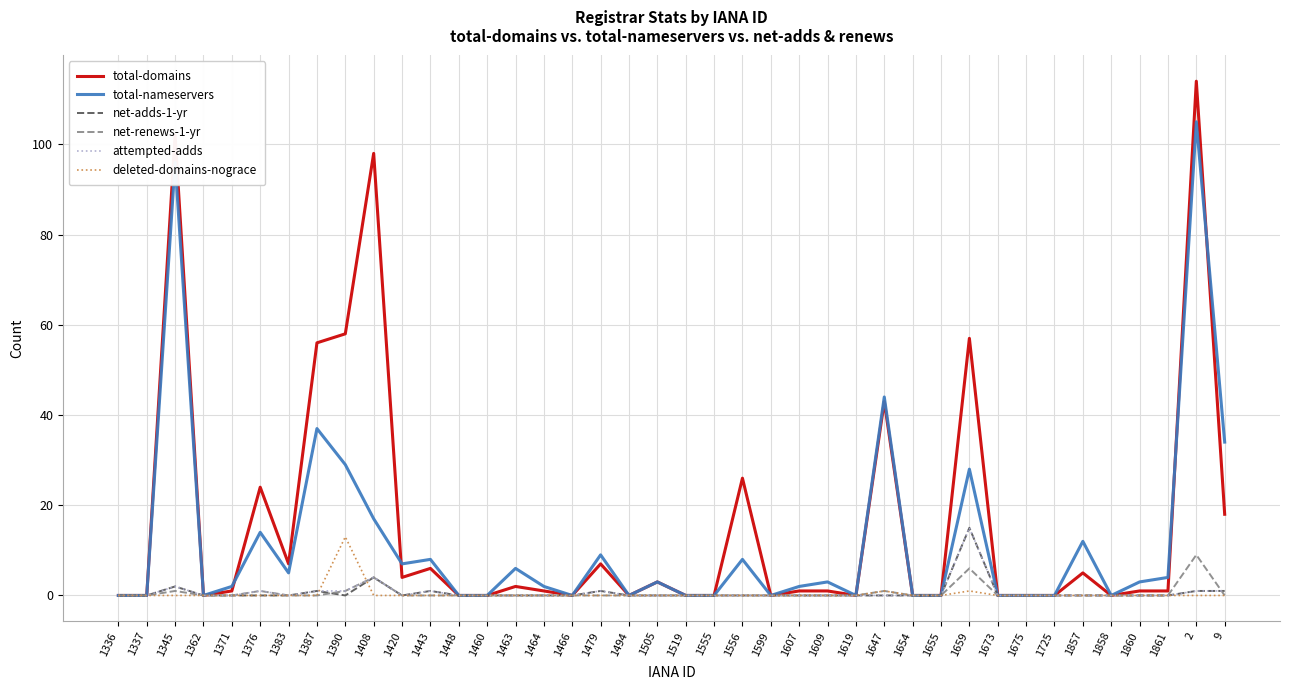

What is the average value of the attempted-adds series?

1